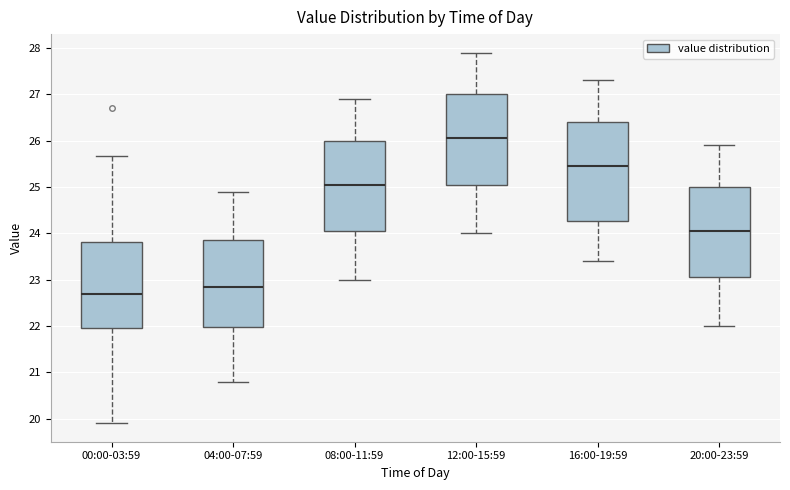

Where is the upper edge of the box for 04:00-07:59 on the y-axis? The values are not printed on the chart, so give them approximately, as read against the axis.

23.9